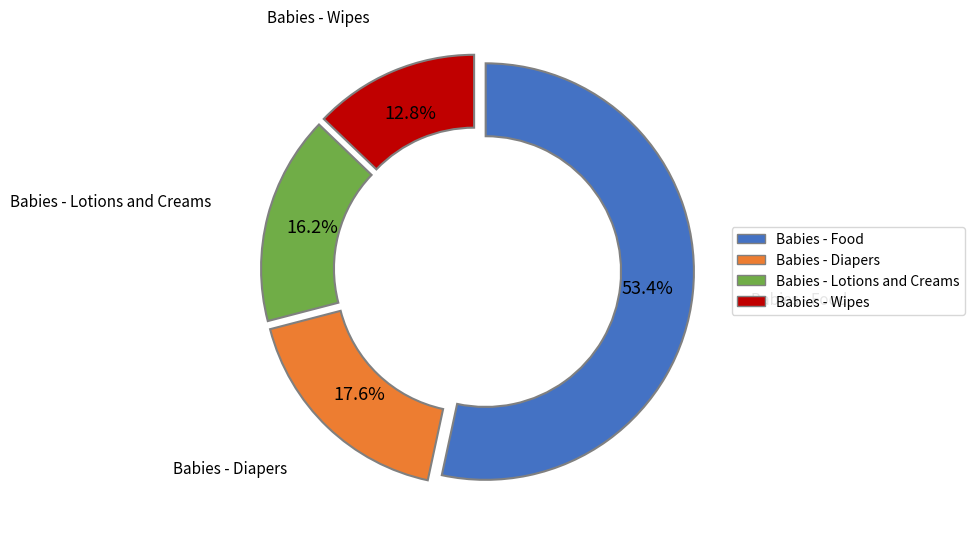

Is there a majority slice in this chart?

Yes